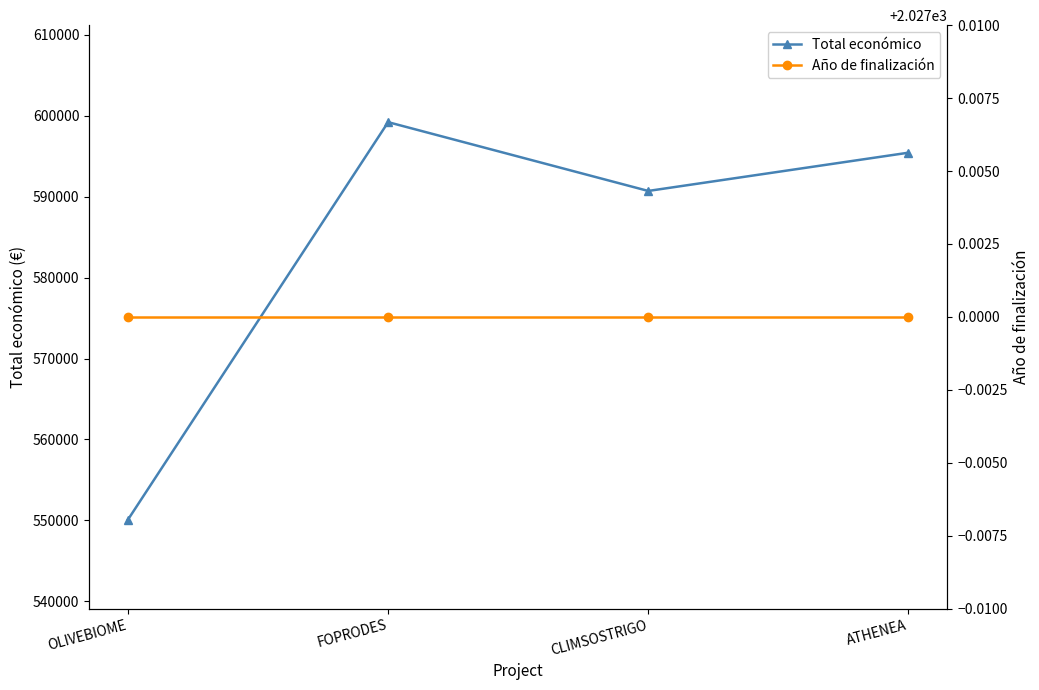

How many lines are shown in the chart?

2